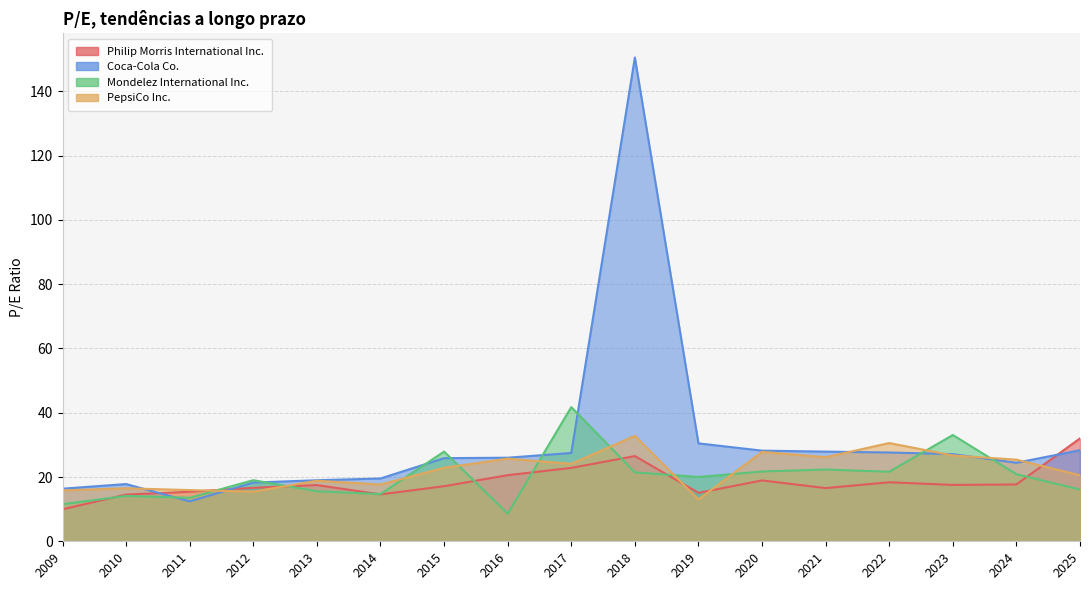

Reading right to left, extract all data points from this chart.

Philip Morris International Inc.: 2009=9.9	2010=14.5	2011=15.4	2012=16.6	2013=17.5	2014=14.6	2015=17.1	2016=20.6	2017=22.8	2018=26.5	2019=15.1	2020=18.9	2021=16.6	2022=18.4	2023=17.5	2024=17.7	2025=32.0
Coca-Cola Co.: 2009=16.4	2010=17.8	2011=12.4	2012=18.3	2013=19.0	2014=19.5	2015=25.9	2016=26.0	2017=27.5	2018=150.5	2019=30.5	2020=28.2	2021=27.9	2022=27.6	2023=27.1	2024=24.4	2025=28.3
Mondelez International Inc.: 2009=11.5	2010=14.1	2011=13.5	2012=19.0	2013=15.6	2014=14.7	2015=27.9	2016=8.6	2017=41.8	2018=21.4	2019=20.0	2020=21.7	2021=22.3	2022=21.6	2023=33.1	2024=20.9	2025=16.1
PepsiCo Inc.: 2009=15.8	2010=16.5	2011=15.9	2012=15.4	2013=18.8	2014=17.7	2015=22.9	2016=25.7	2017=24.1	2018=32.8	2019=13.0	2020=27.8	2021=26.1	2022=30.6	2023=26.7	2024=25.4	2025=20.6